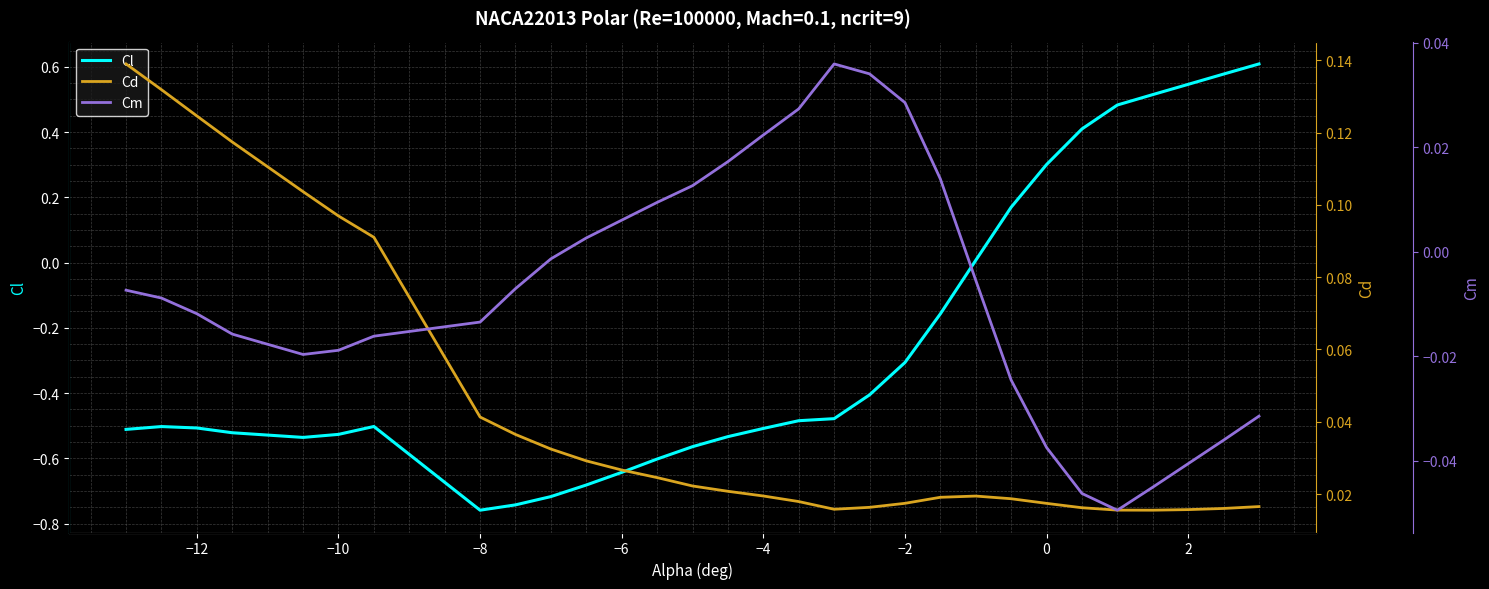

The Cm series shows -0.0 at −6. True or false?

False